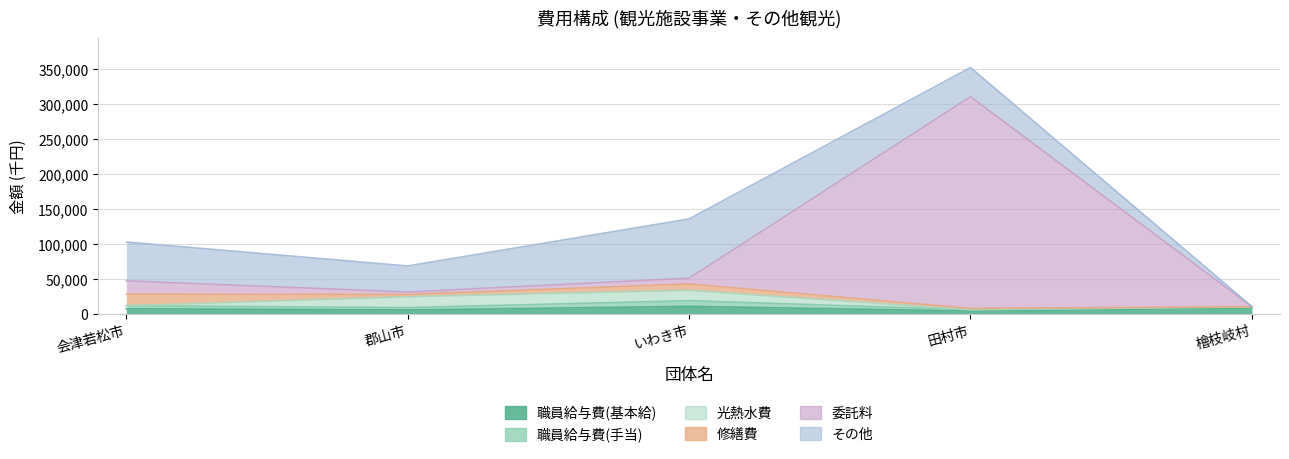

How many interior local peaks does the その他 series have?

1